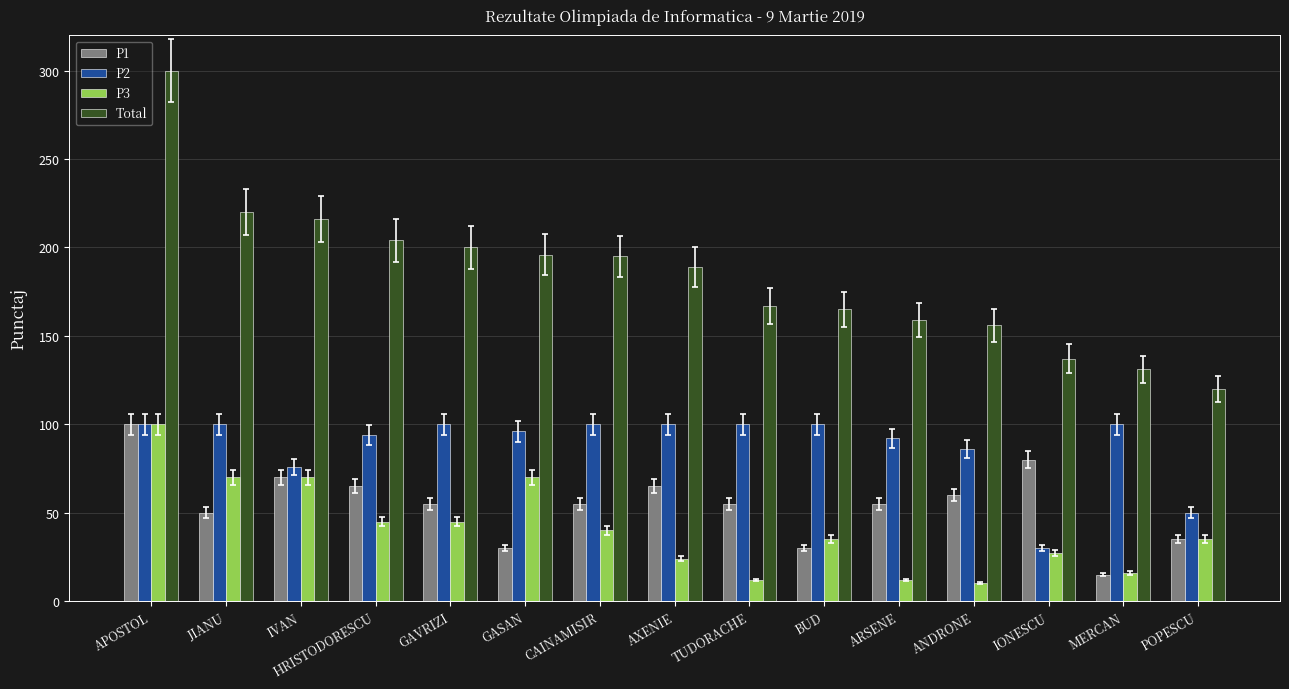

What is the sum of all Total values?

2755